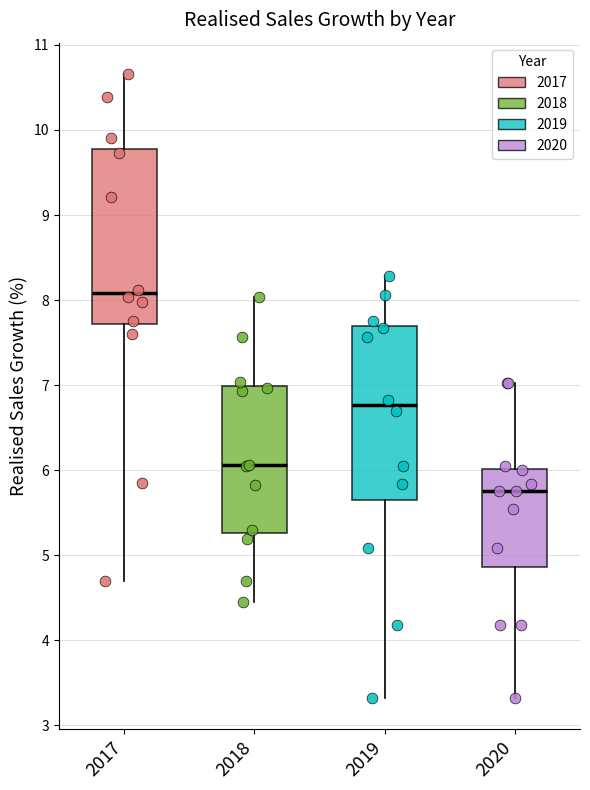

Reading left to right, read every box against the y-axis: the position of its median line, the range the box covers, and the ends of its whiskers. The values are not printed on the chart, so give them approximately, as read against the axis.

2017: median 8.1, box 7.7 to 9.8, whiskers 4.7 to 10.7
2018: median 6.1, box 5.3 to 7.0, whiskers 4.5 to 8.0
2019: median 6.8, box 5.7 to 7.7, whiskers 3.3 to 8.3
2020: median 5.8, box 4.9 to 6.0, whiskers 3.3 to 7.0